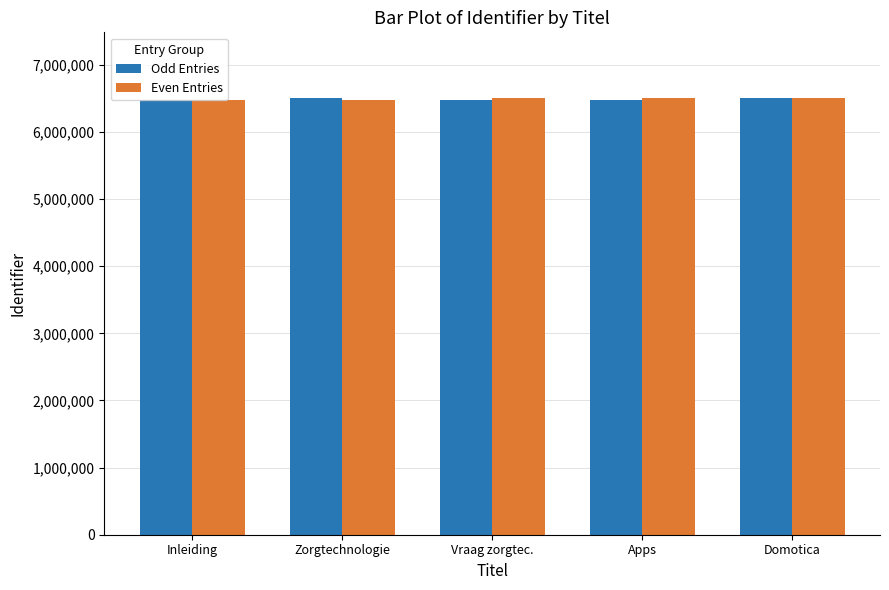

What is the sum of all Odd Entries values?

32457501